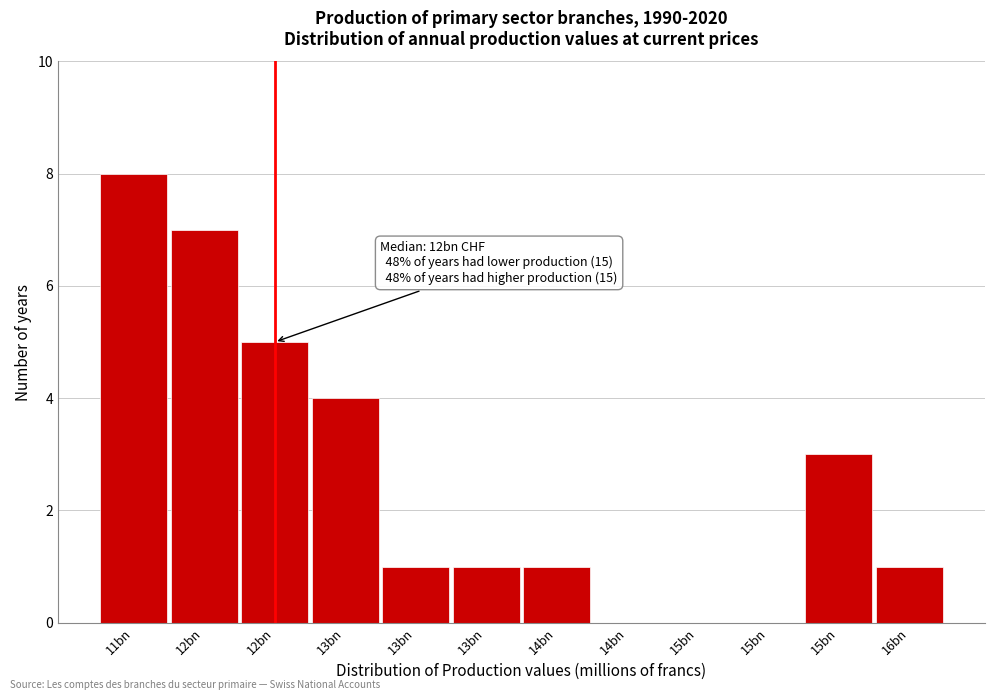

How many data points does each series have?

12